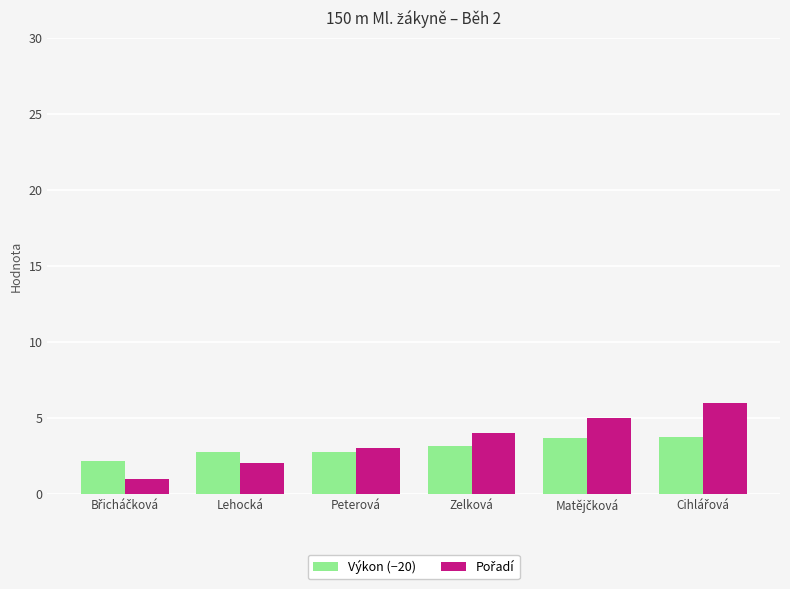

What is the minimum value shown in the chart?

1.0